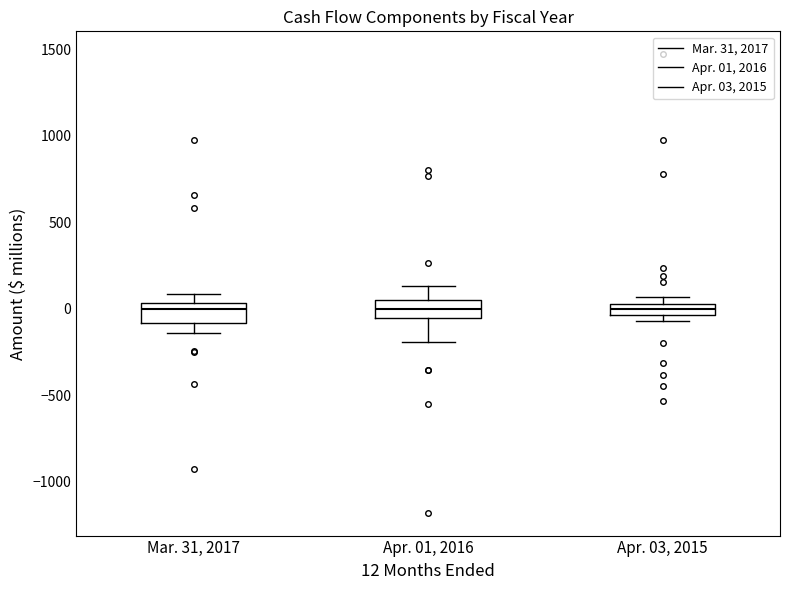

Where does the median line of the box for Apr. 03, 2015 sit on the y-axis? The values are not printed on the chart, so give them approximately, as read against the axis.

0